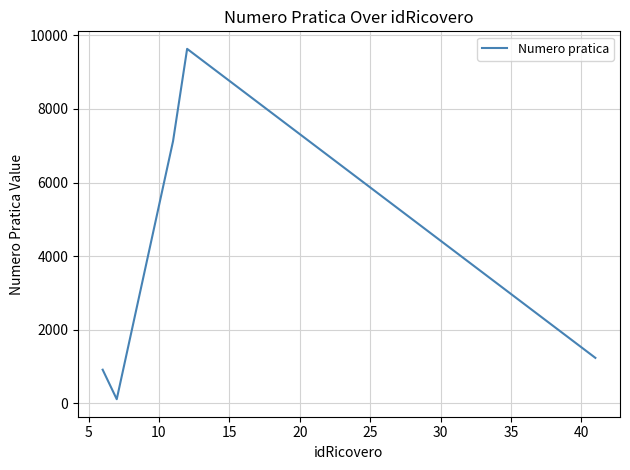

True or false: the data has more than 0 interior local peaks.

True